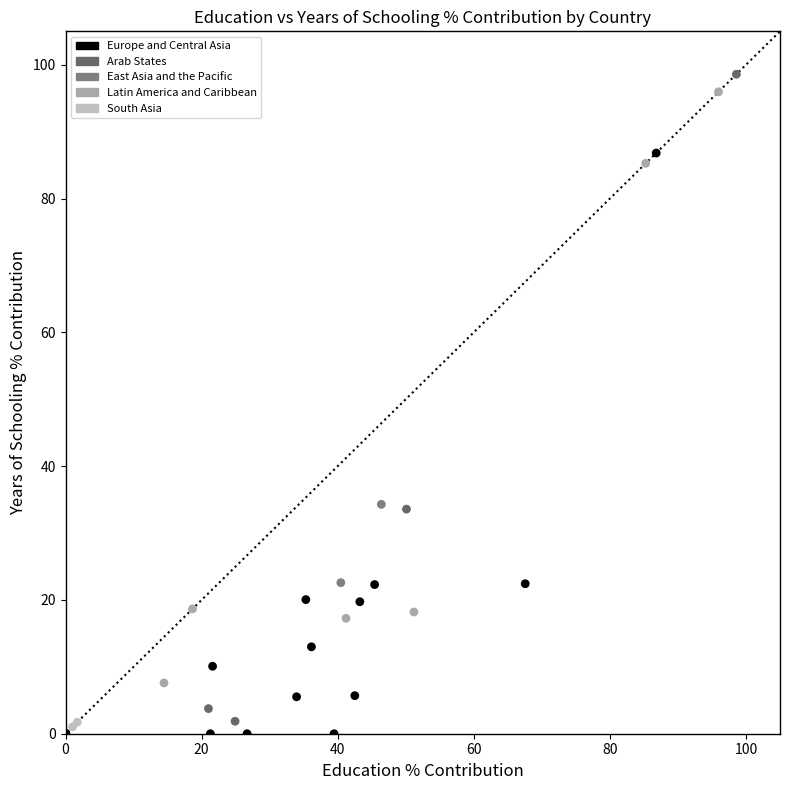

What are all the series names shown in the legend?

Europe and Central Asia, Arab States, East Asia and the Pacific, Latin America and Caribbean, South Asia